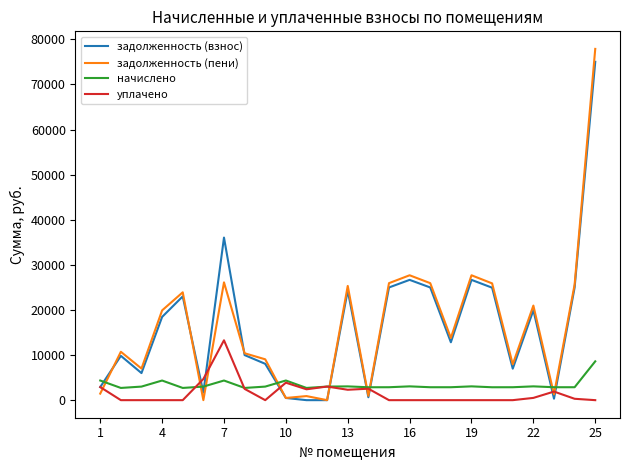

Which series has the widest spread of values?

задолженность (пени)